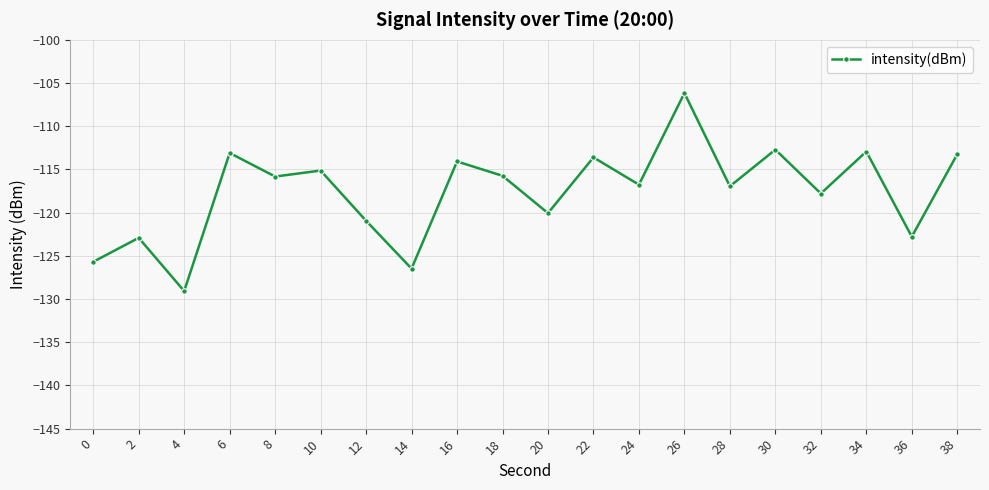

What is the difference between the second highest and minimum values?

16.4